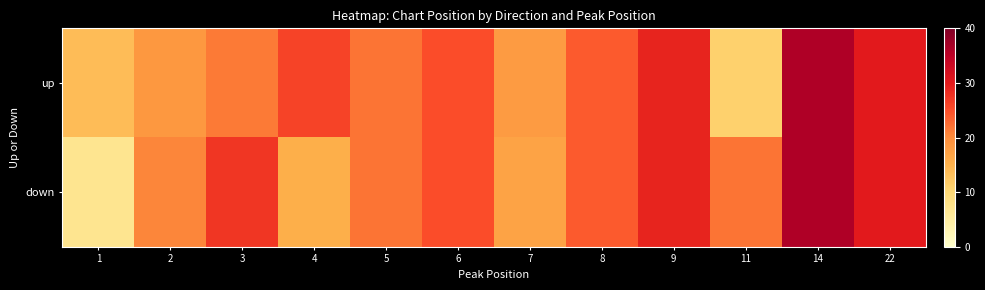

Between 22 and 5, which is larger?

22